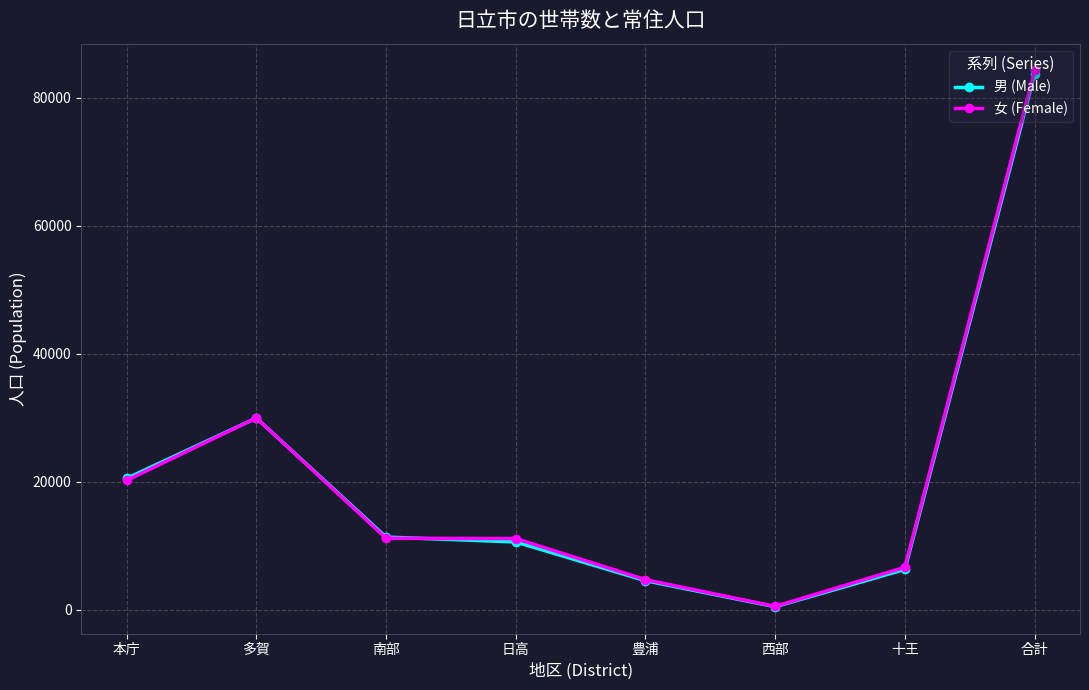

Which series changed the most between 本庁 and 合計?

女 (Female)